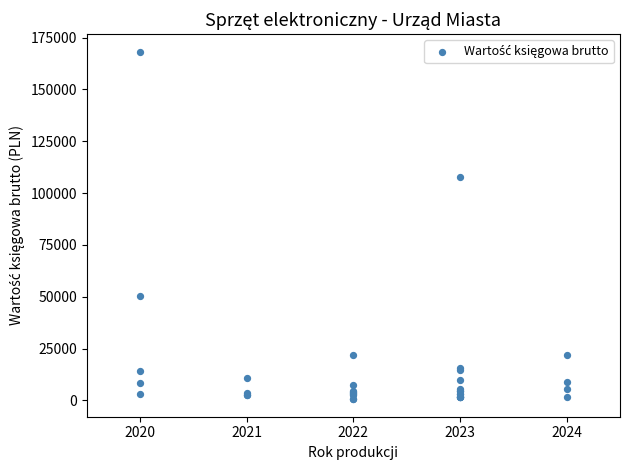

What Y value in the scatter plot is closest to 84375?

107755.4